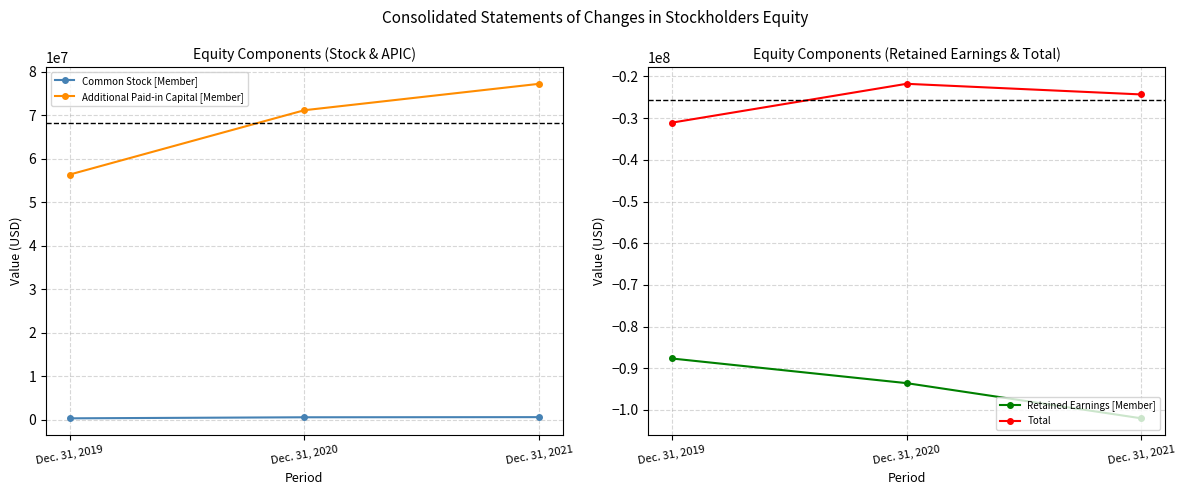

At which label does Retained Earnings [Member] reach its minimum?

Dec. 31, 2021